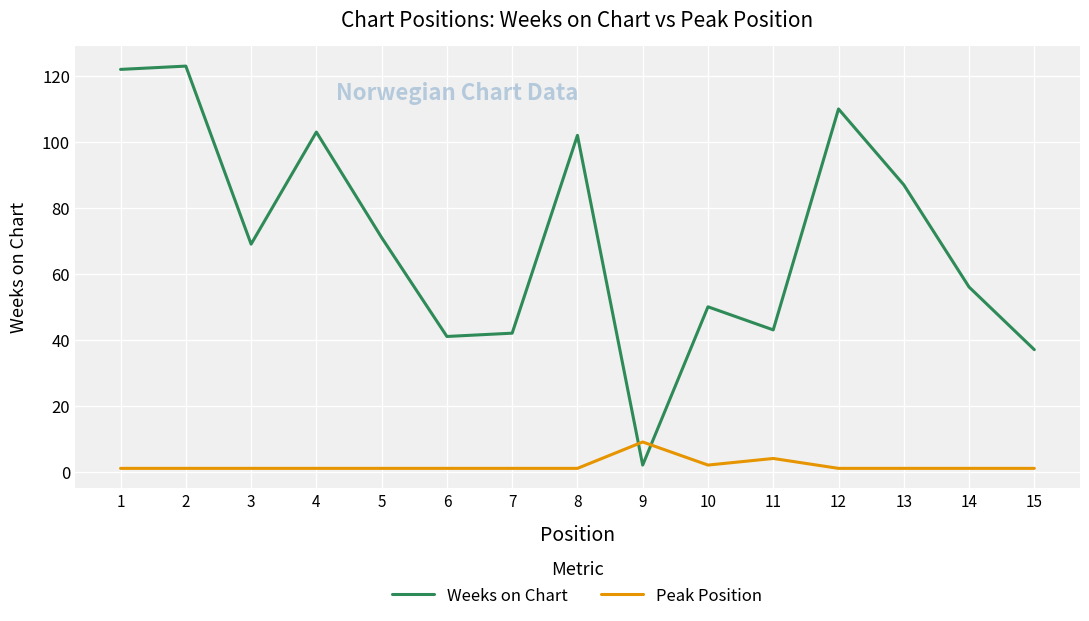

How many interior local valleys does the Weeks on Chart series have?

4